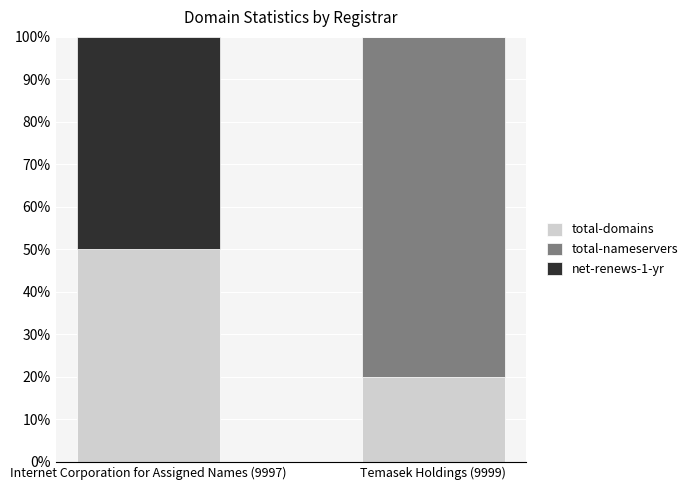

What is the total value across all series at Temasek Holdings (9999)?

100